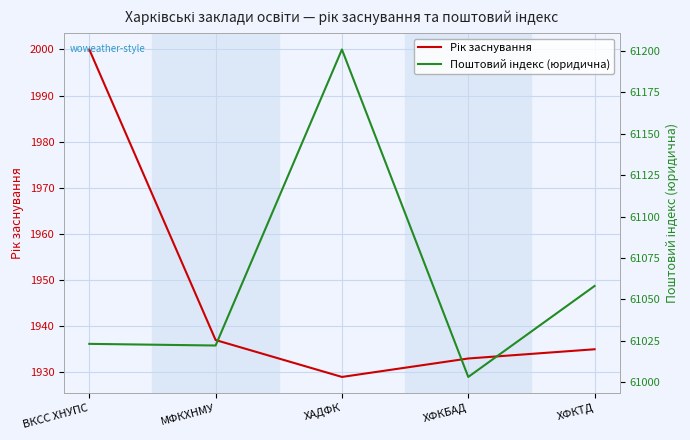

List the series in order of their peak value, highest first.

Поштовий індекс (юридична), Рік заснування